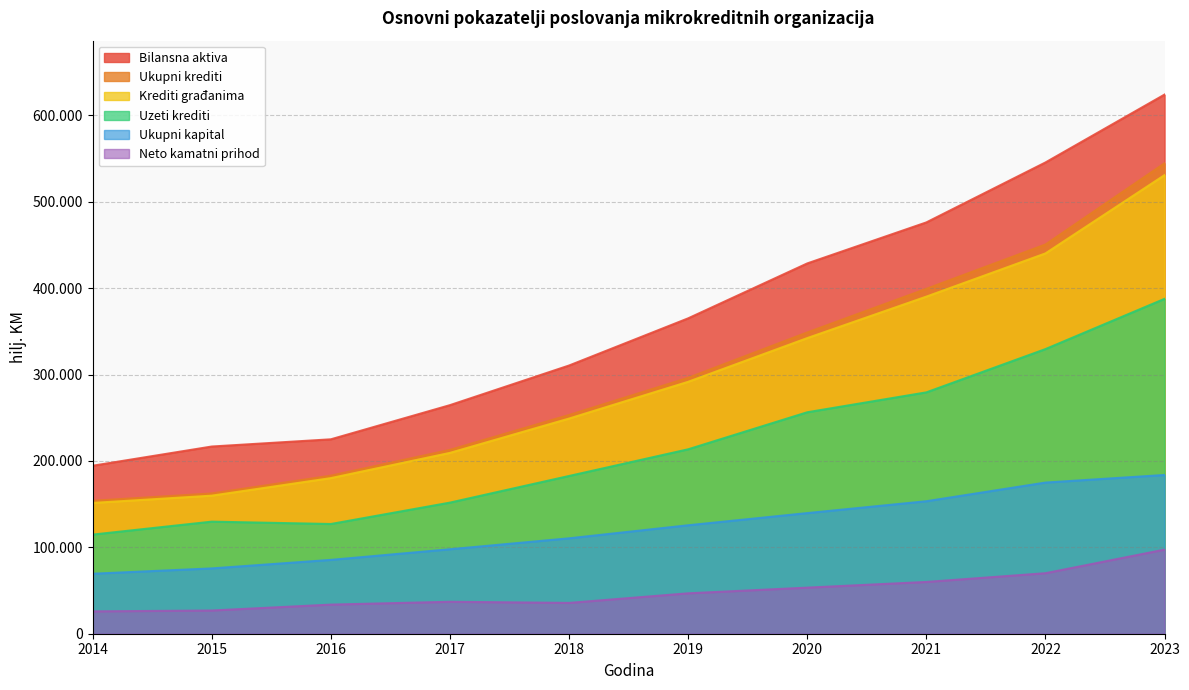

Is it true that Ukupni kapital equals 183757 at 2023?

True